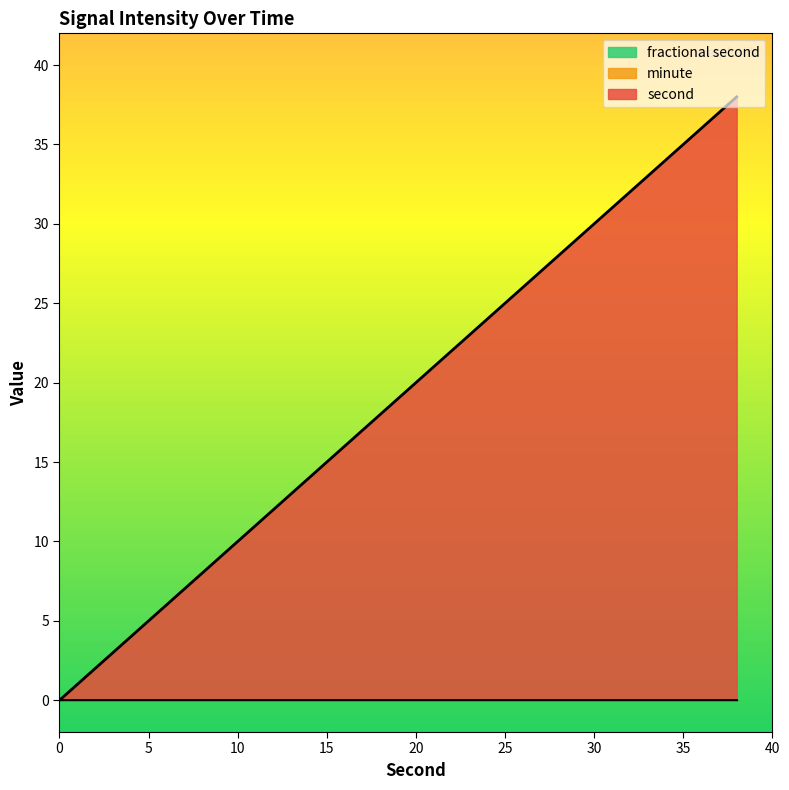

Rank the series by their maximum value, from lowest to highest.

minute, fractional second, second